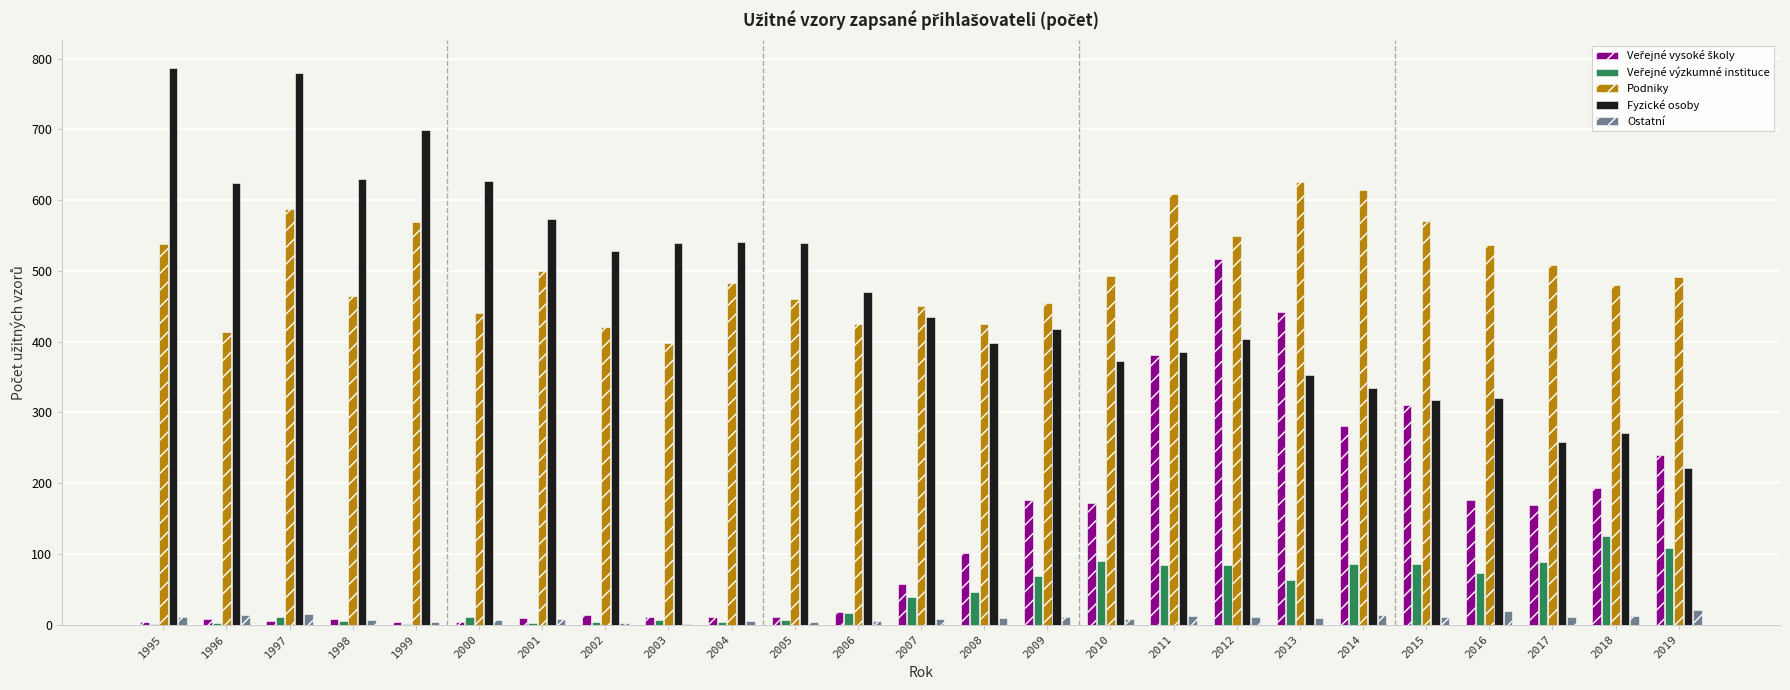

Which series has the widest spread of values?

Fyzické osoby